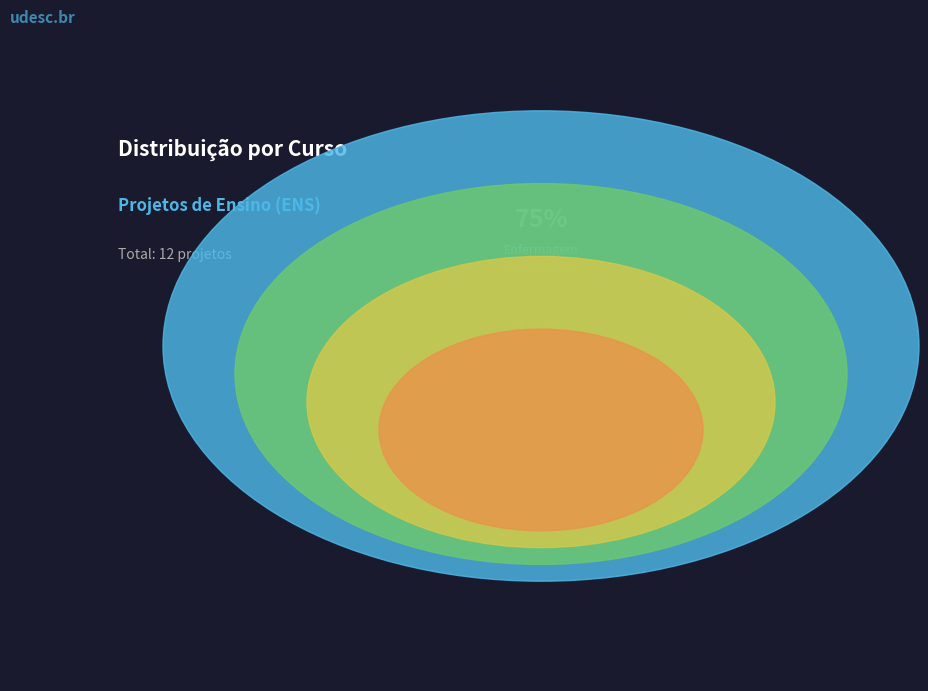

Is it true that 7 is 21% of the pie?

False